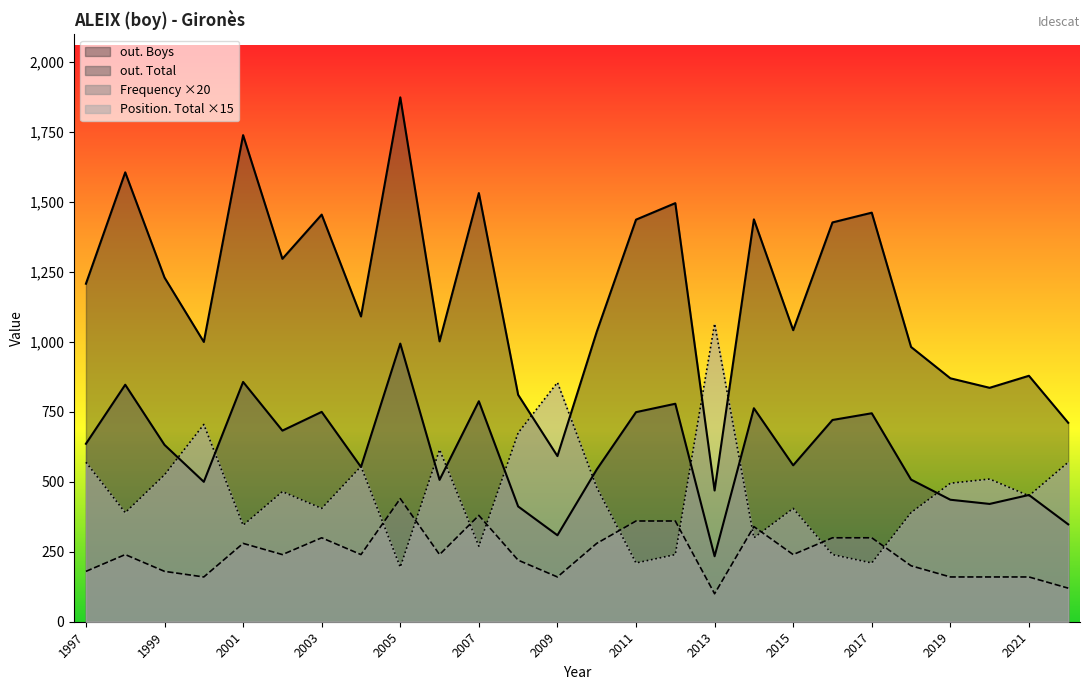

Which category has the lowest value in the Frequency series?

2013